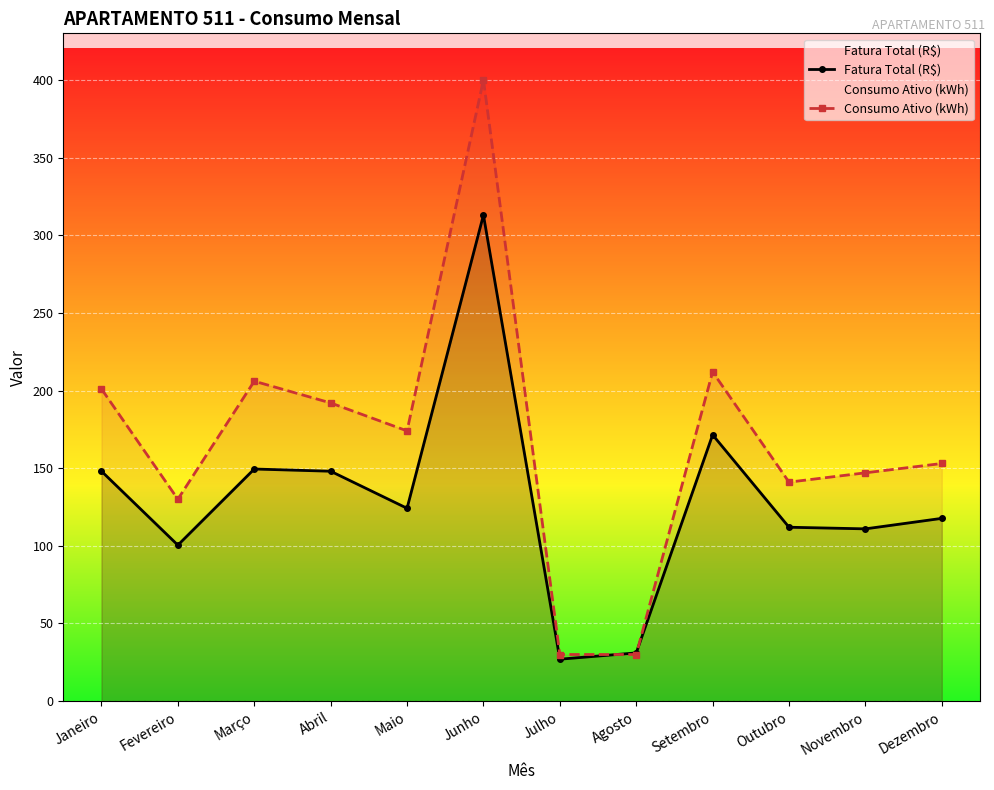

At Agosto, list the series in order from smallest to largest.

Consumo Ativo (kWh), Fatura Total (R$)